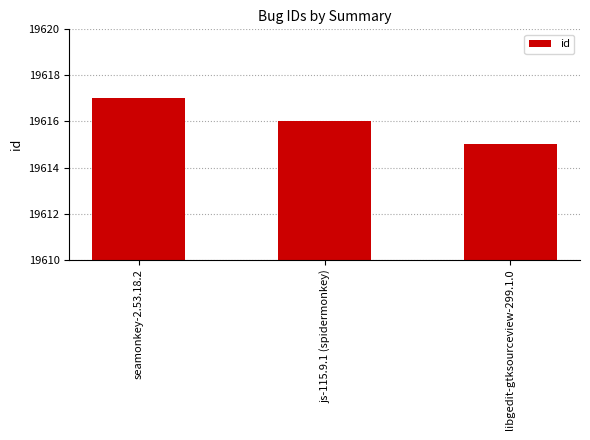

Where is the data nearest to the value 19616?

js-115.9.1 (spidermonkey)